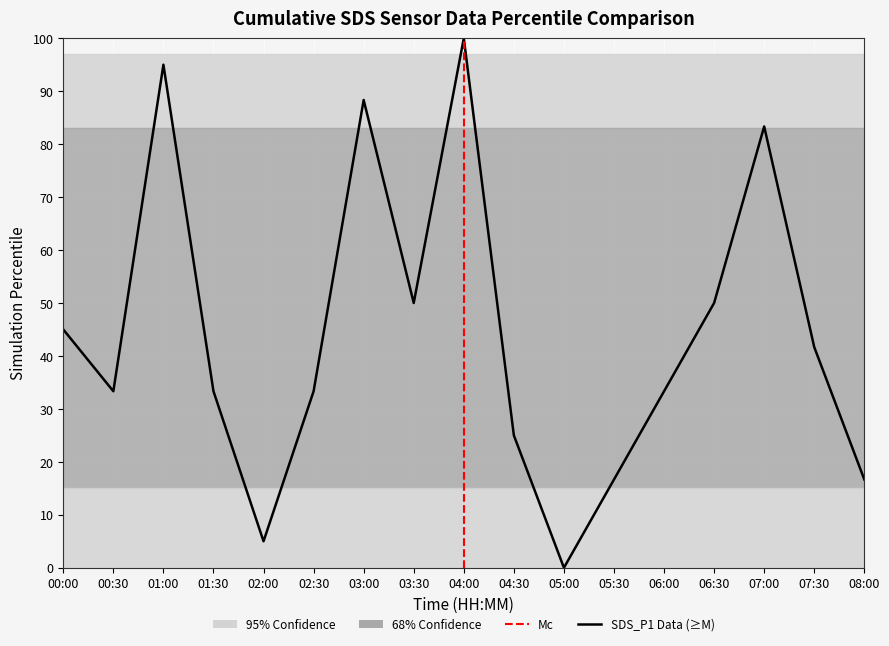

What position from the left is 01:00?

3